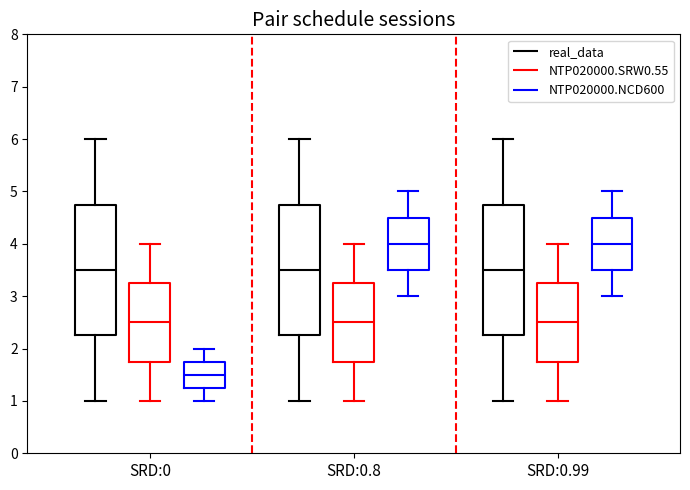

Where is the lower edge of the box for SRD:0.99 (NTP020000.SRW0.55) on the y-axis? The values are not printed on the chart, so give them approximately, as read against the axis.

1.8